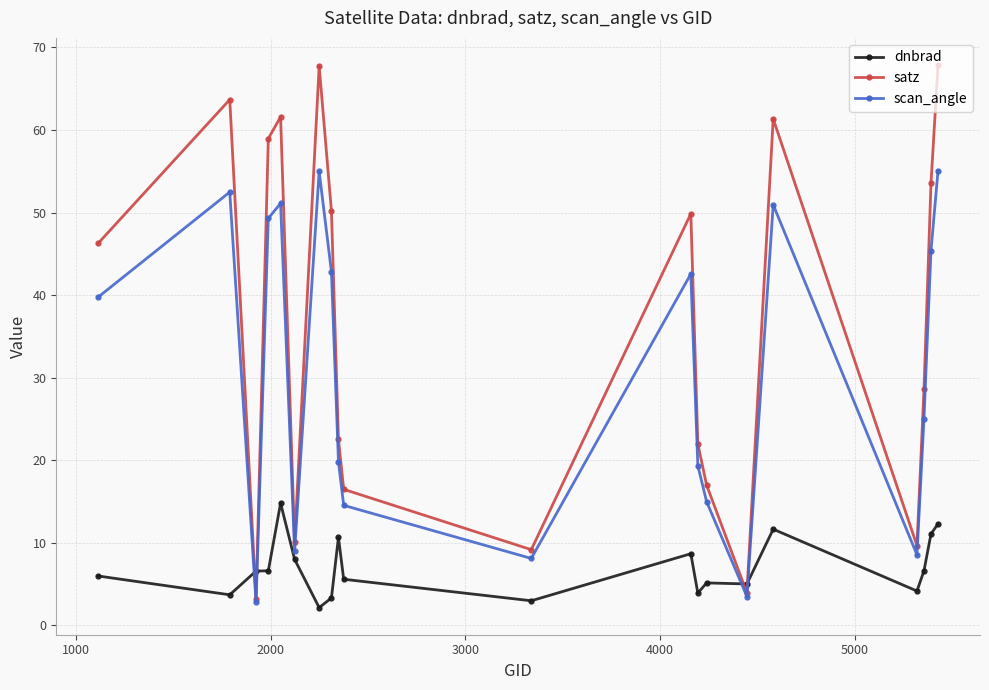

At how many categories does at least one series exceed 37?

10